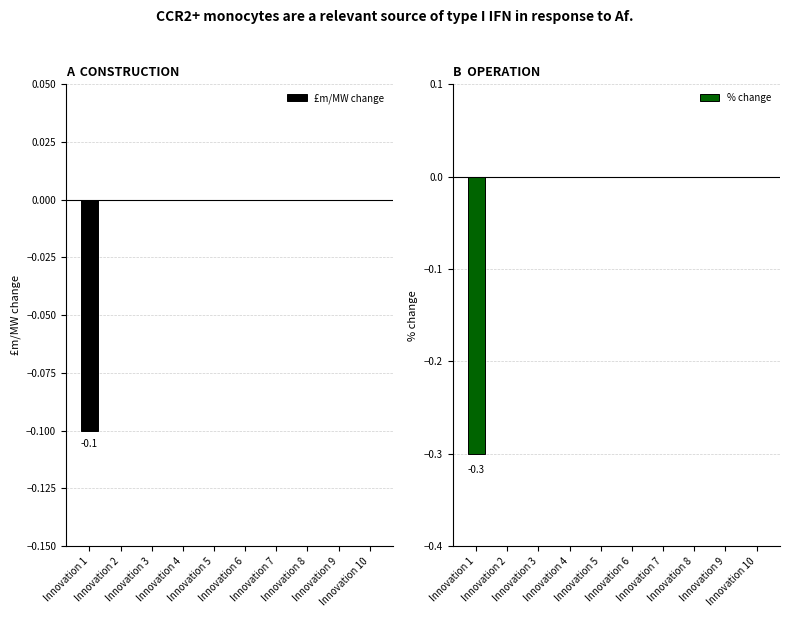

What is the difference between the maximum and minimum values in the £m/MW change series?

0.1